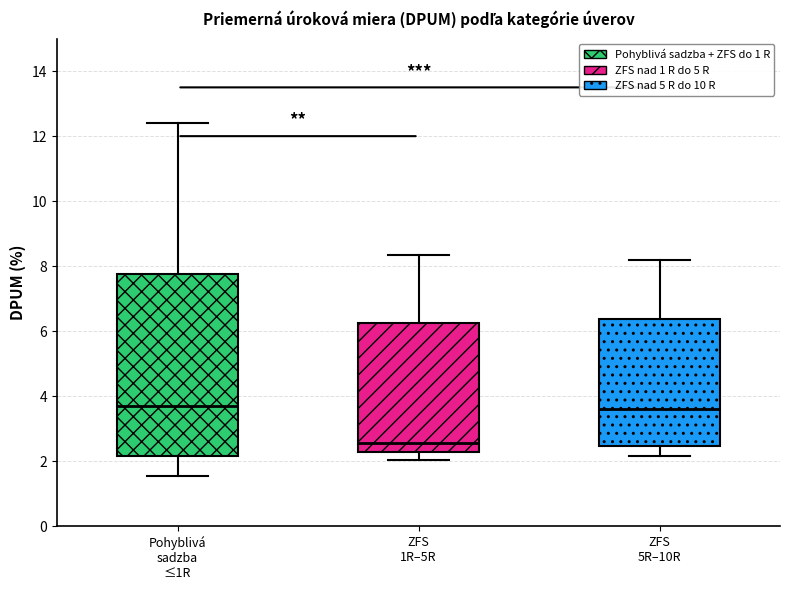

Reading left to right, transcribe this box plot: for each box, give where its median line is, the range the box spans, and where its two whiskers end, as read against the y-axis. The values are not printed on the chart, so give them approximately, as read against the axis.

Pohyblivá sadzba ≤1R: median 3.6, box 2.2 to 7.8, whiskers 1.6 to 12.4
ZFS 1R–5R: median 2.6, box 2.2 to 6.2, whiskers 2.0 to 8.4
ZFS 5R–10R: median 3.6, box 2.4 to 6.4, whiskers 2.2 to 8.2